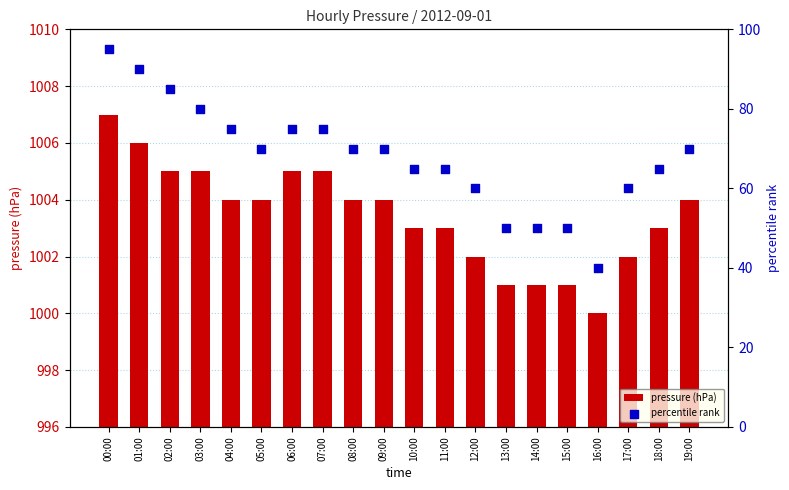

At how many categories does at least one series exceed 953?

20